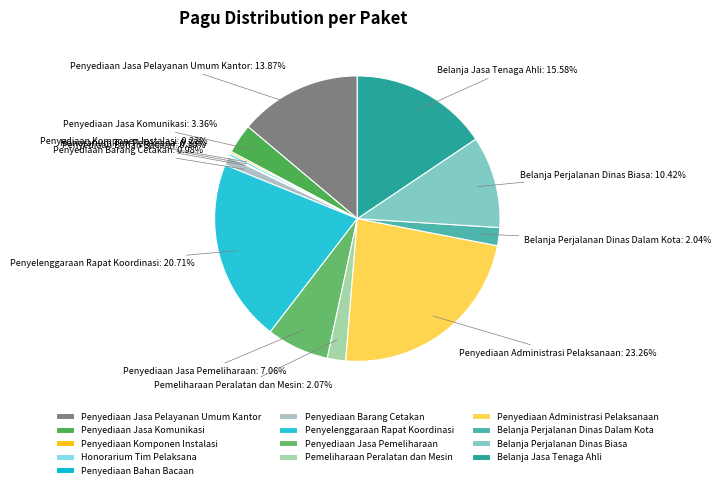

Which slice is the largest?

Penyediaan Administrasi Pelaksanaan